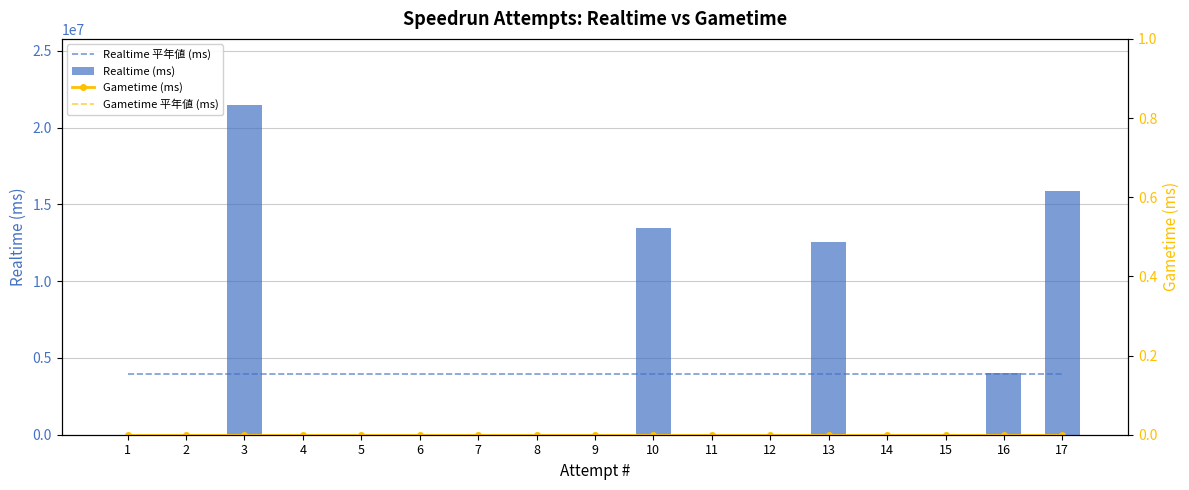

At which label does Realtime 平年値 (ms) reach its minimum?

1